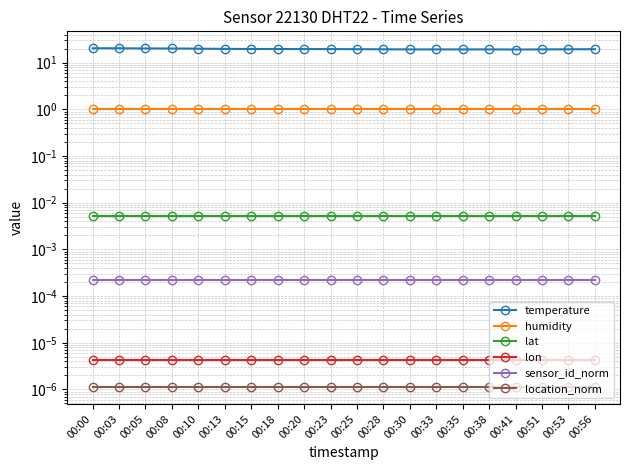

How many data points does each series have?

20